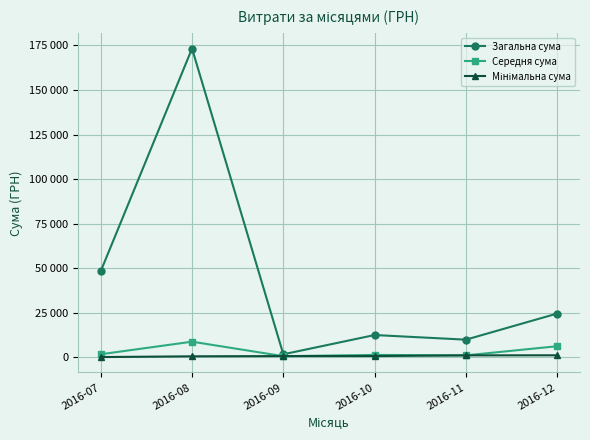

At which category is the sum across all series the highest?

2016-08